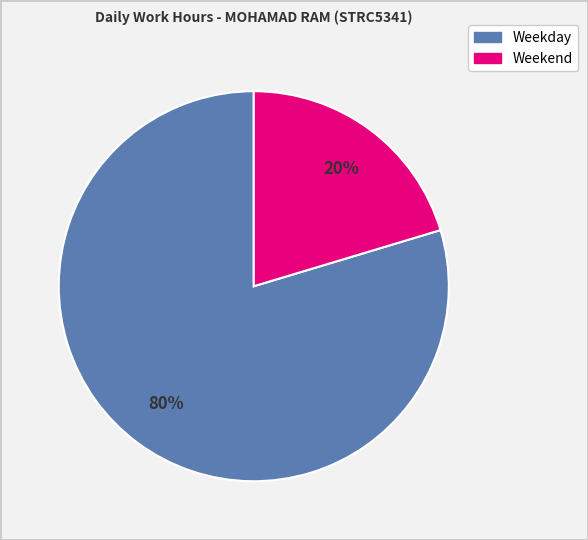

Is there any slice that represents more than half of the pie?

Yes